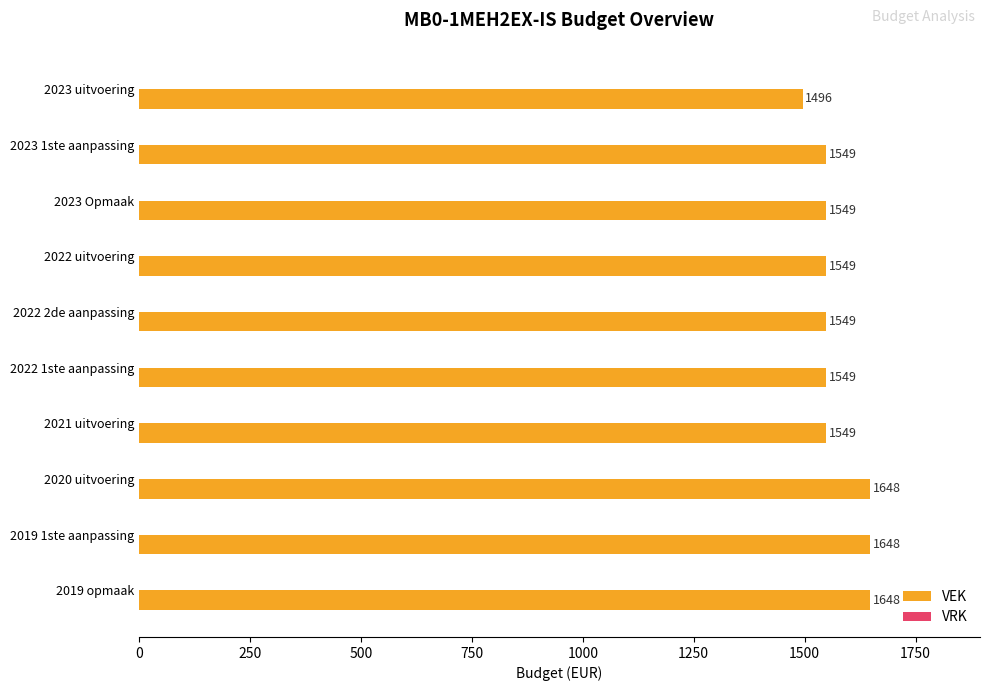

Does the chart contain any negative values?

No